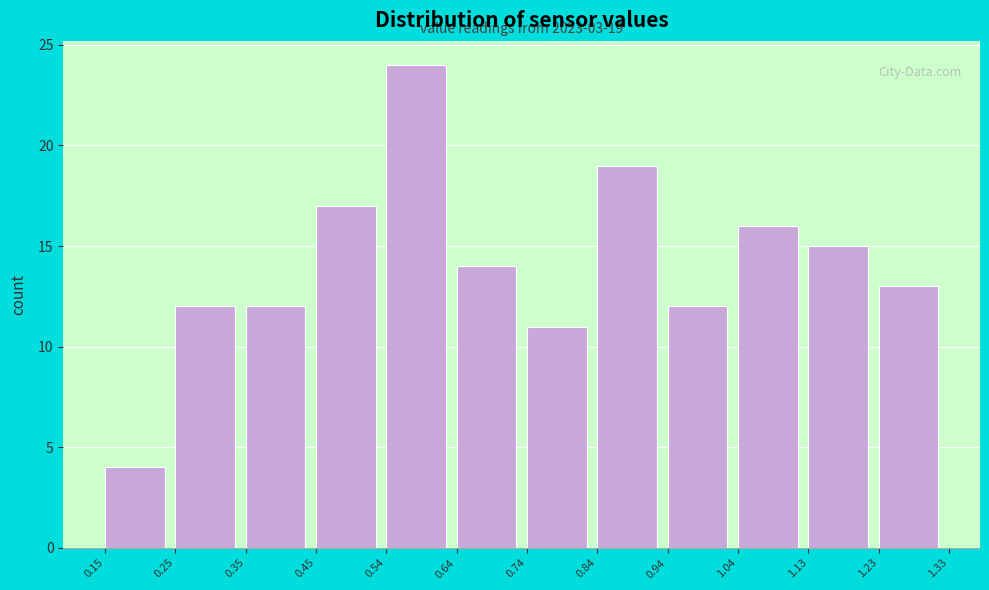

Over which range of the x-axis is the bar tallest?

0.54 to 0.64